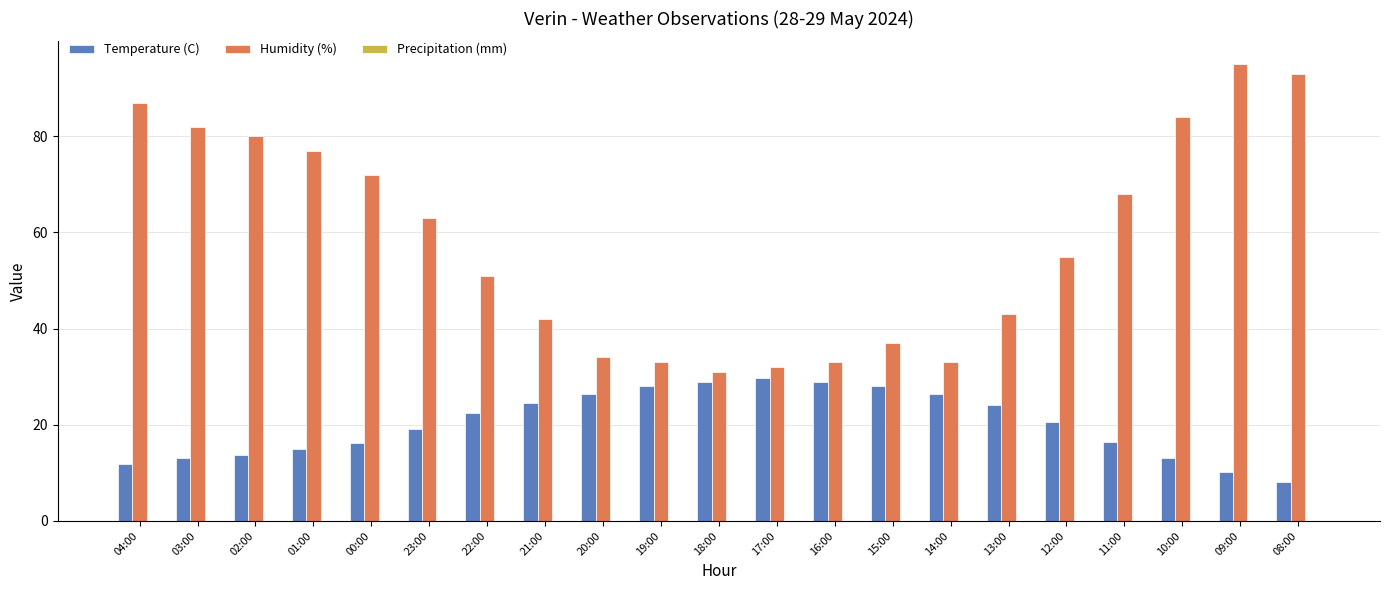

At which label is Humidity (%) closest to 63?

23:00